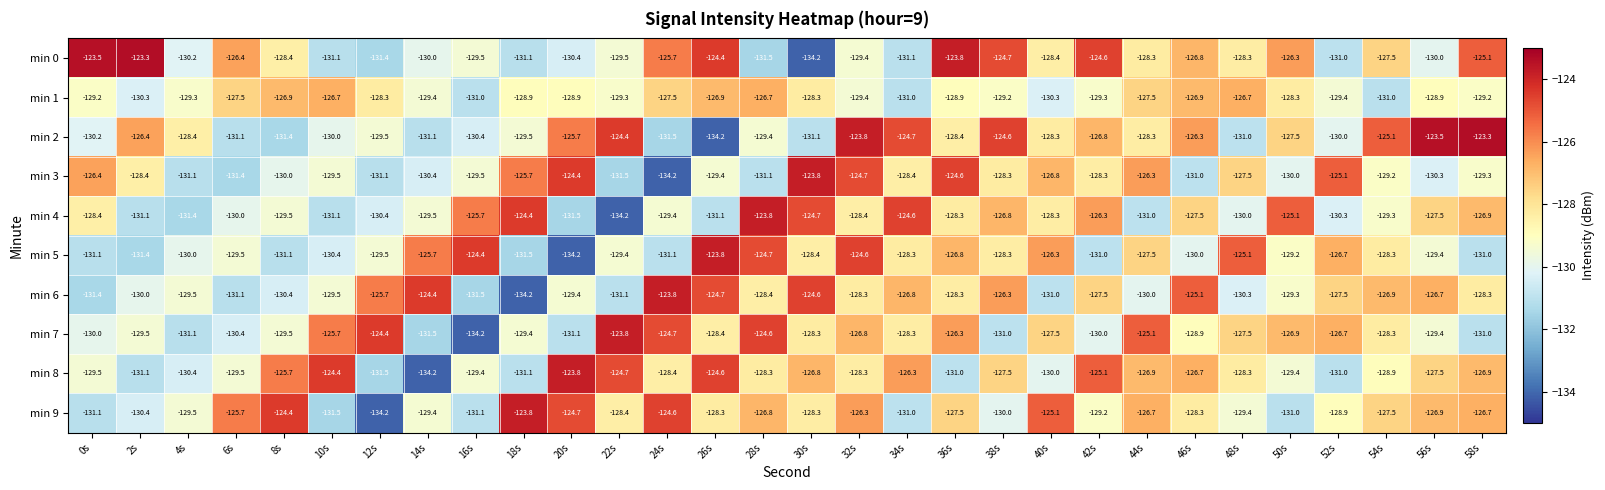

Between 32s and 48s, which series saw the biggest shift?

min 2